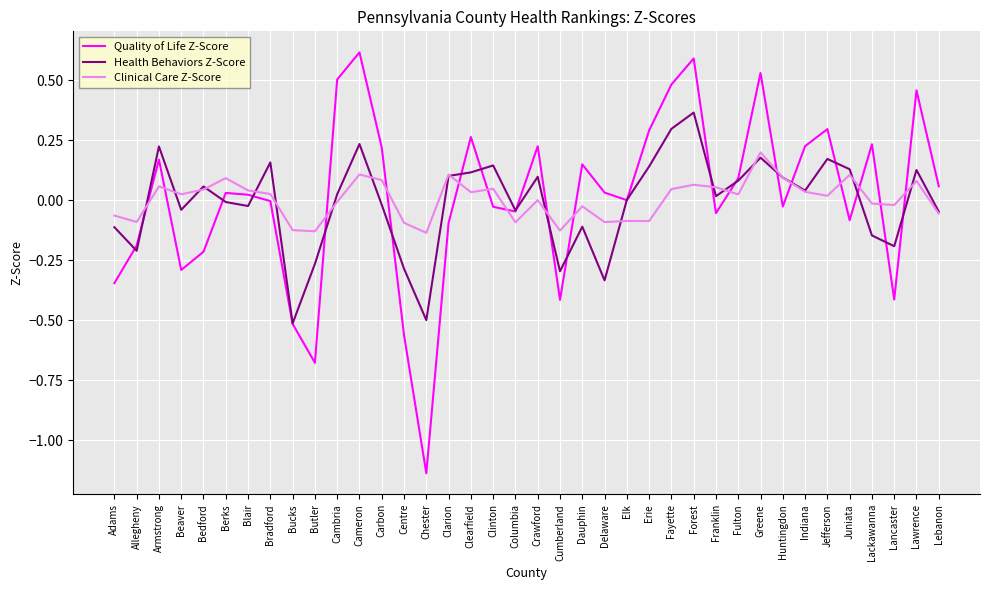

What is the total value across all series at Cumberland?

-0.8